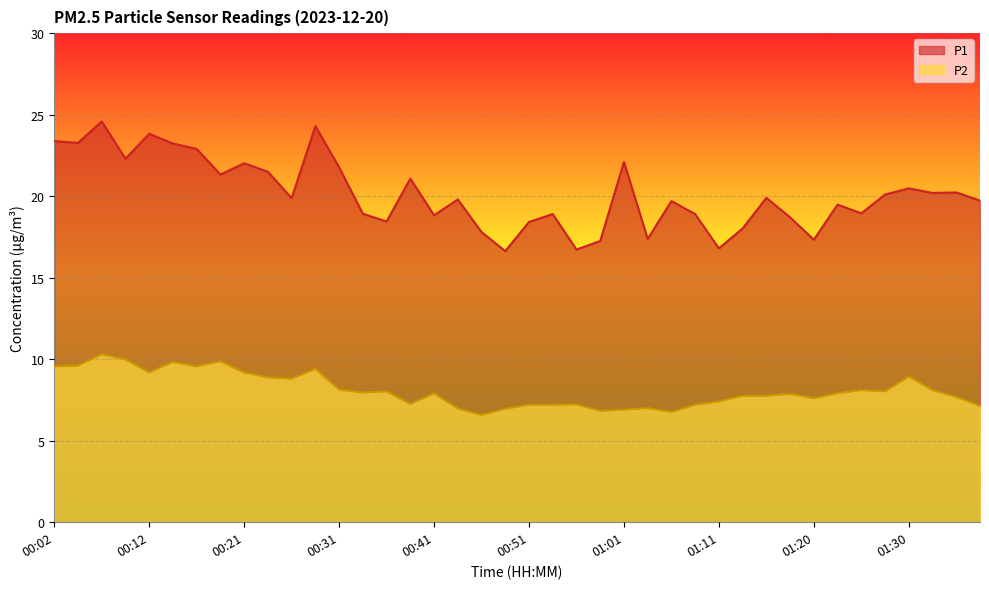

What is the maximum value for P1?

24.6